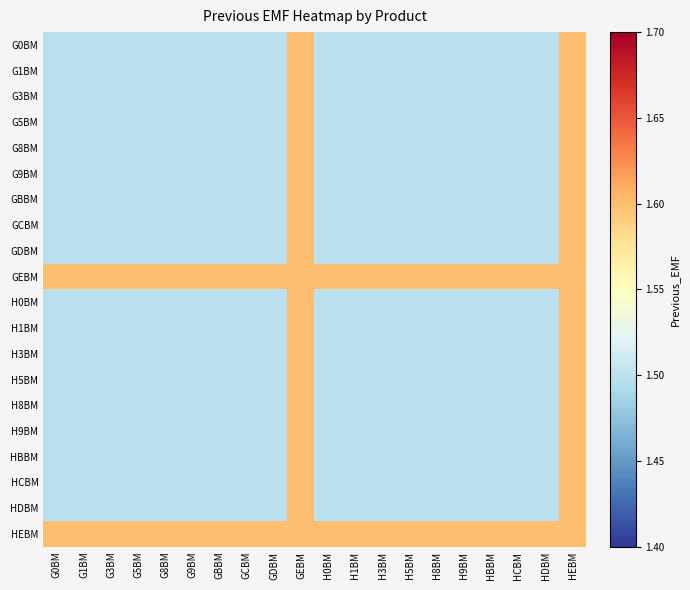

At which category does the chart reach its peak across all series?

GEBM